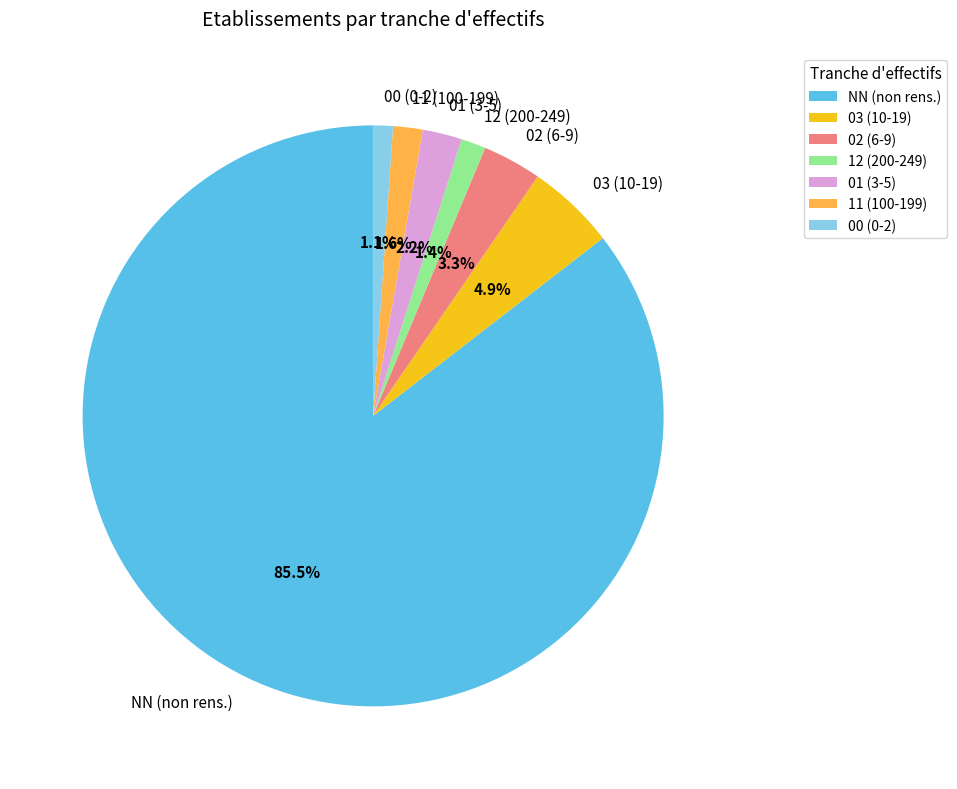

Is there any slice that represents more than half of the pie?

Yes